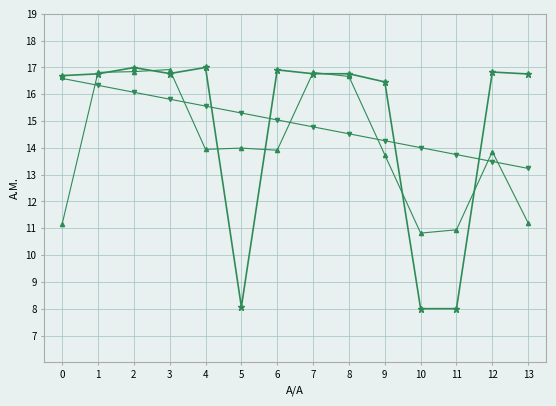

What is the smallest value displayed?

8.0